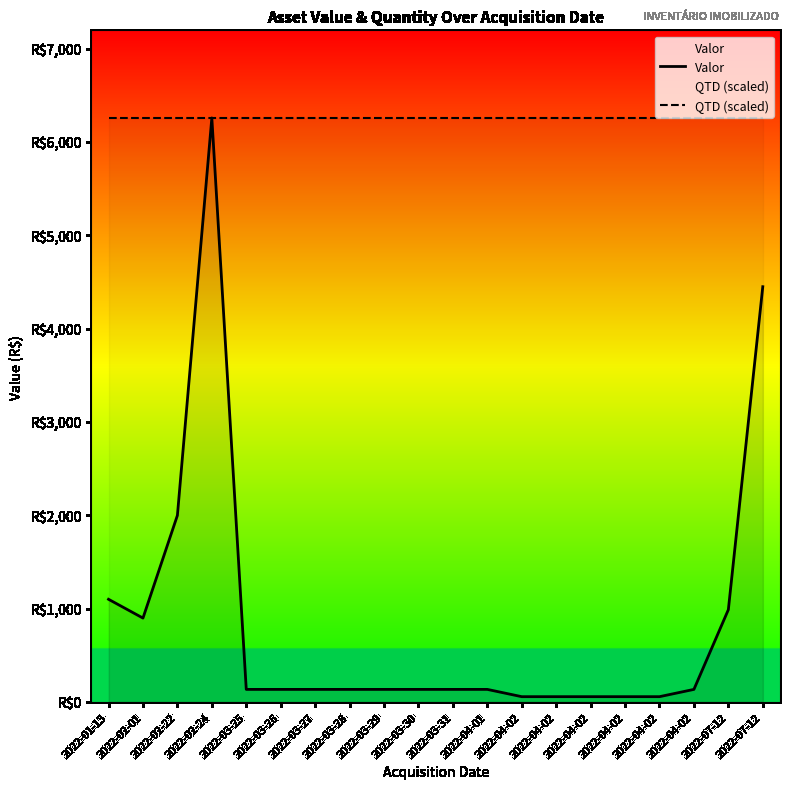

Between 2022-03-28 and 2022-02-22, which is larger?

2022-02-22